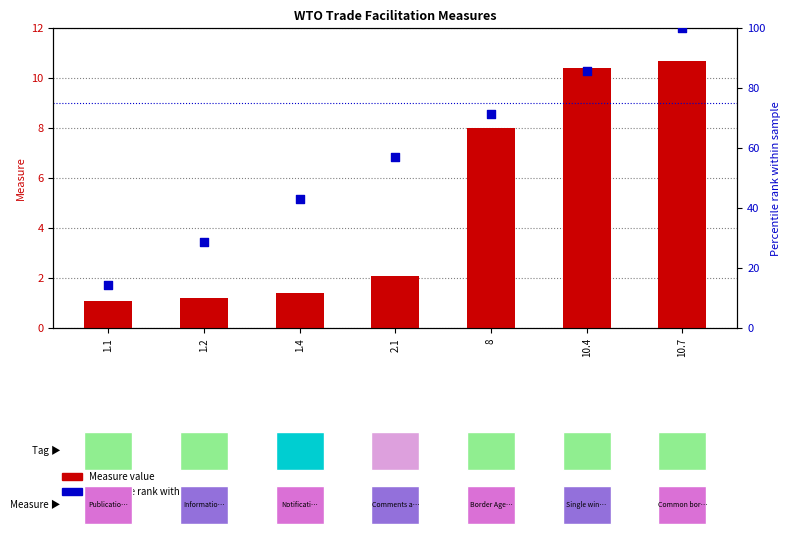

Is the value of Percentile rank at 10.7 greater than the value of Measure value at 10.4?

Yes